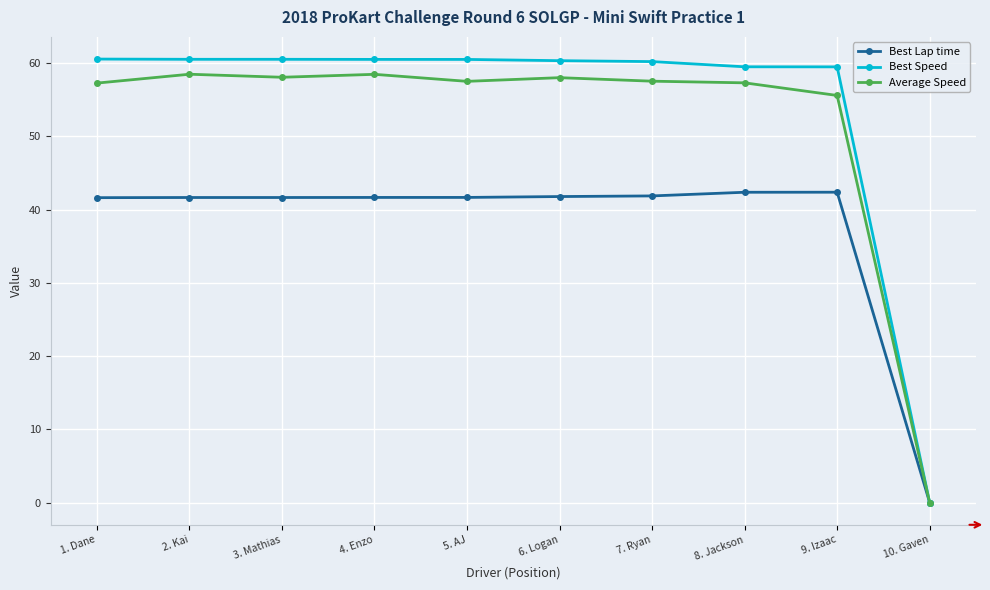

What is the label of the 9th point from the right?

2. Kai